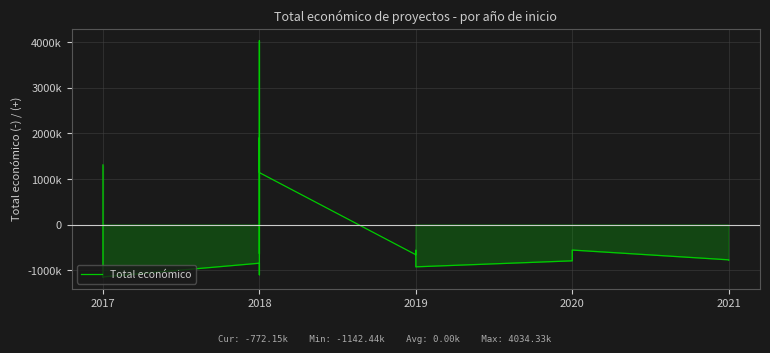

What is the value of the 14th point from the left?

-557790